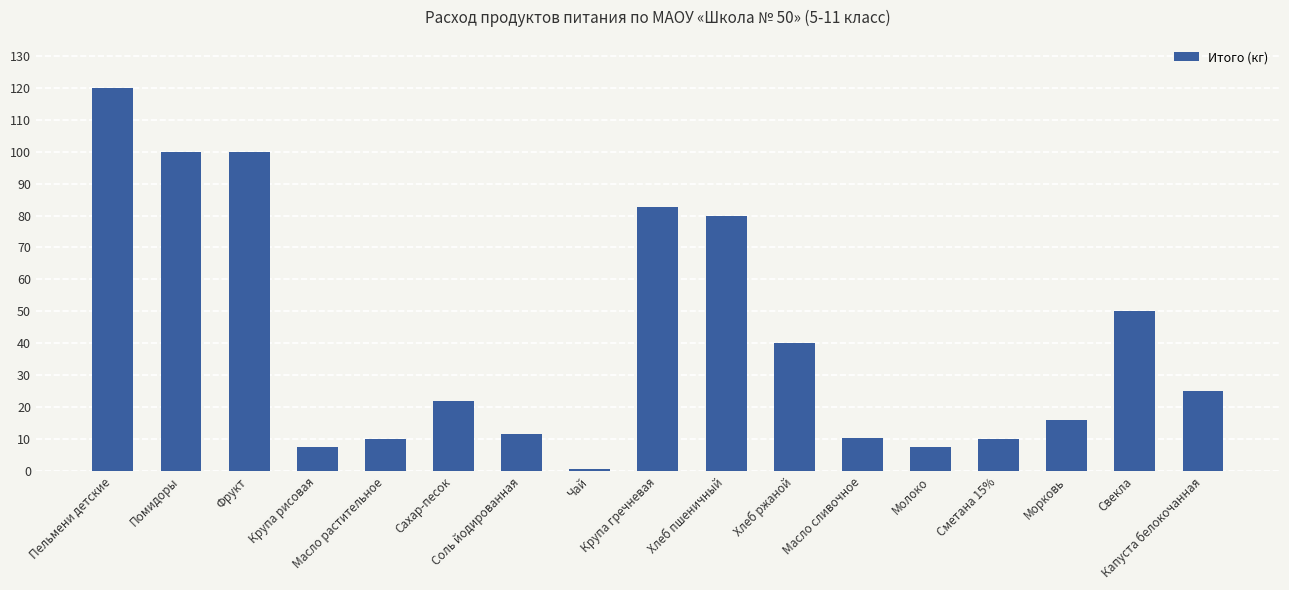

How many values are below 22?

8